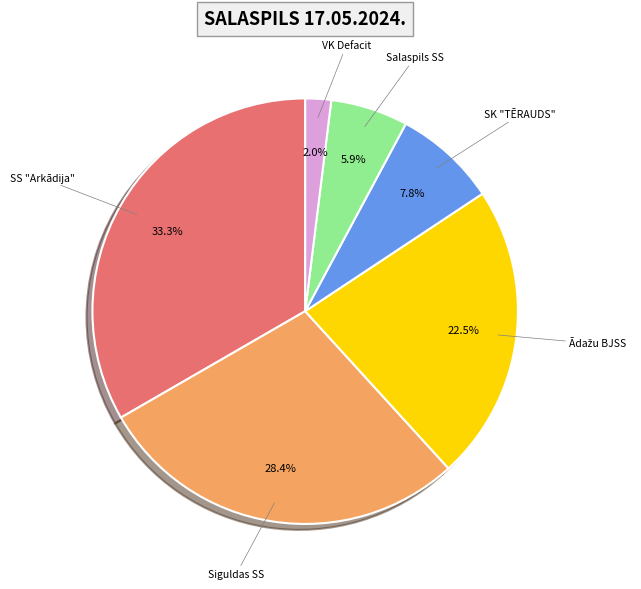

Is there any slice that represents more than half of the pie?

No